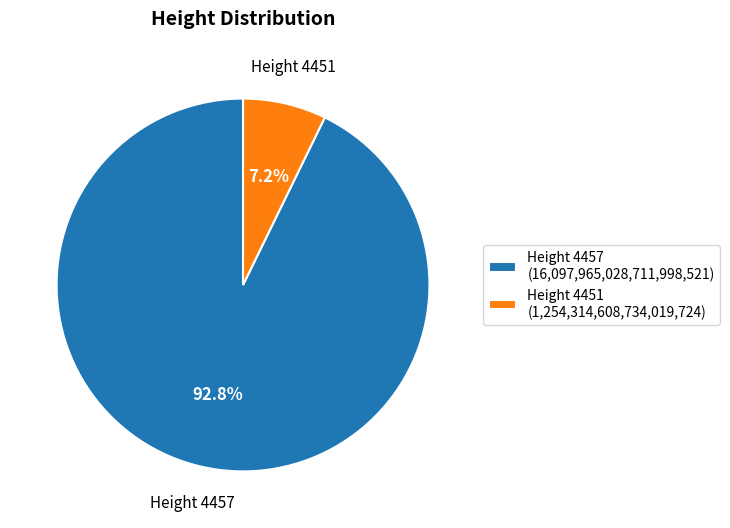

Which has a higher value, Height 4451 (1,254,314,608,734,019,724) or Height 4457 (16,097,965,028,711,998,521)?

Height 4457 (16,097,965,028,711,998,521)